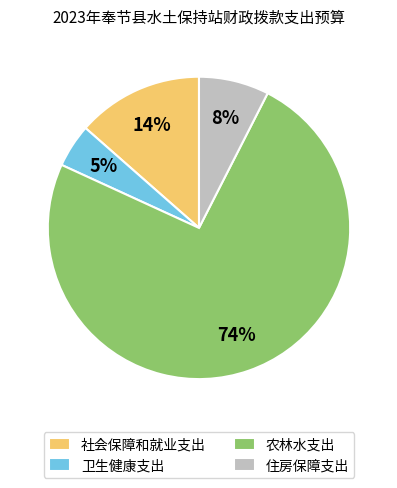

What percentage is the 卫生健康支出 slice, to the nearest percent?

5%